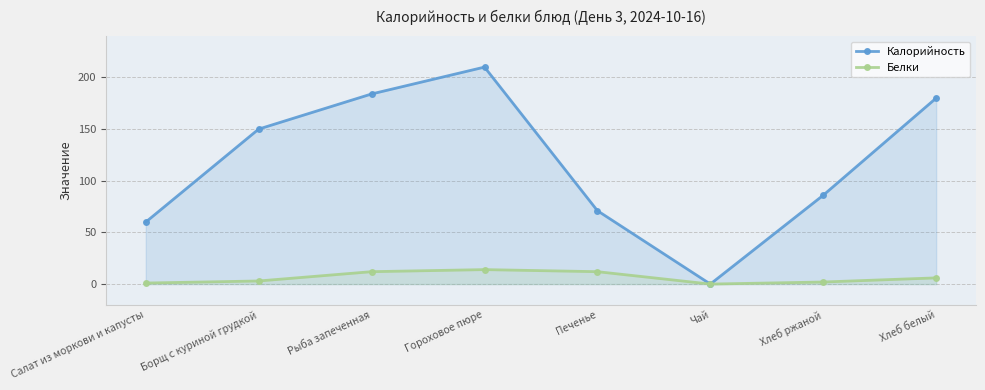

Reading right to left, extract all data points from this chart.

Калорийность: Хлеб белый=180	Хлеб ржаной=86	Чай=0	Печенье=71	Гороховое пюре=210	Рыба запеченная=184	Борщ с куриной грудкой=150	Салат из моркови и капусты=60
Белки: Хлеб белый=6	Хлеб ржаной=2	Чай=0	Печенье=12	Гороховое пюре=14	Рыба запеченная=12	Борщ с куриной грудкой=3	Салат из моркови и капусты=1